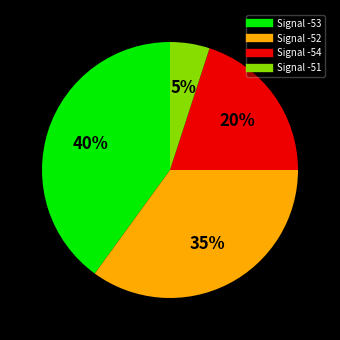

To the nearest percent, what is the difference between the largest and smallest slice percentages?

35%